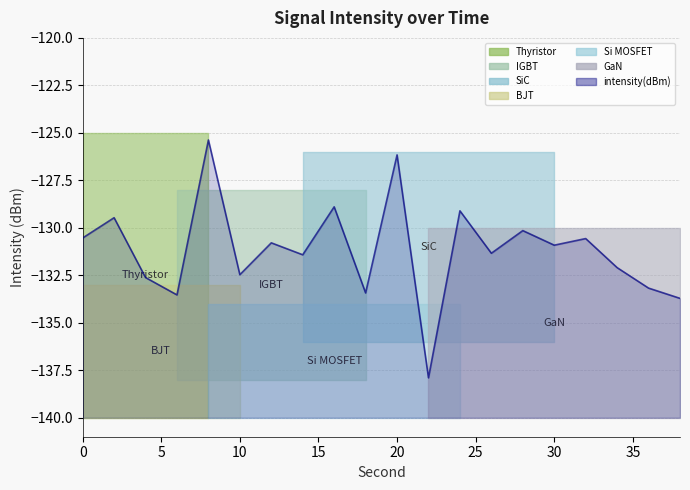

What is the minimum value shown in the chart?

-137.9